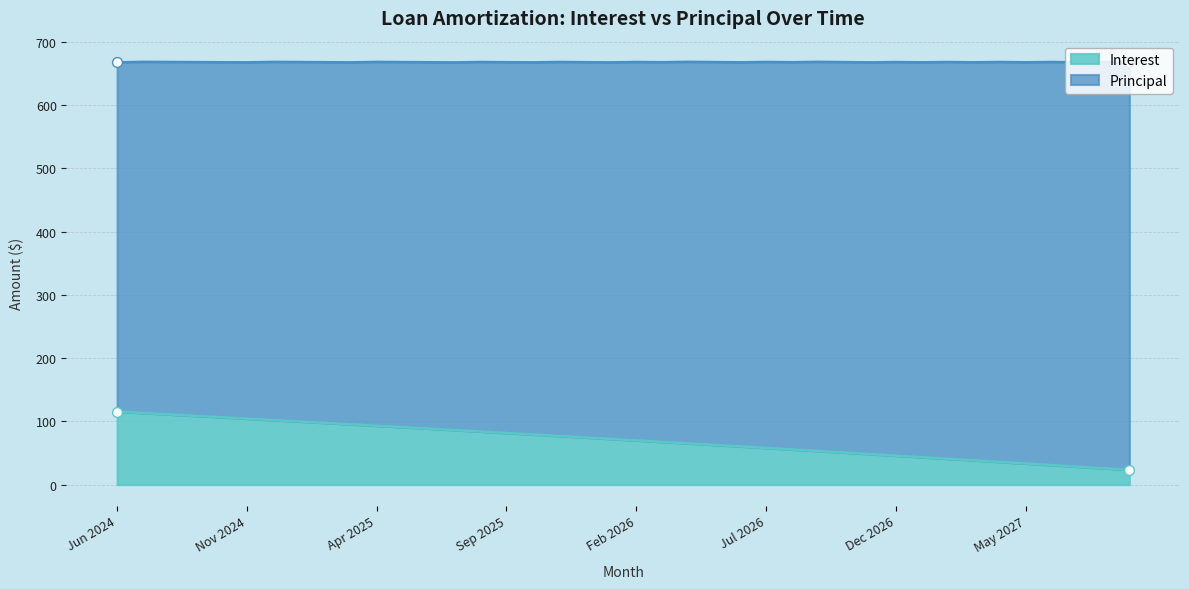

What is the change in value from Dec 2026 to Jul 2027?

-17.4